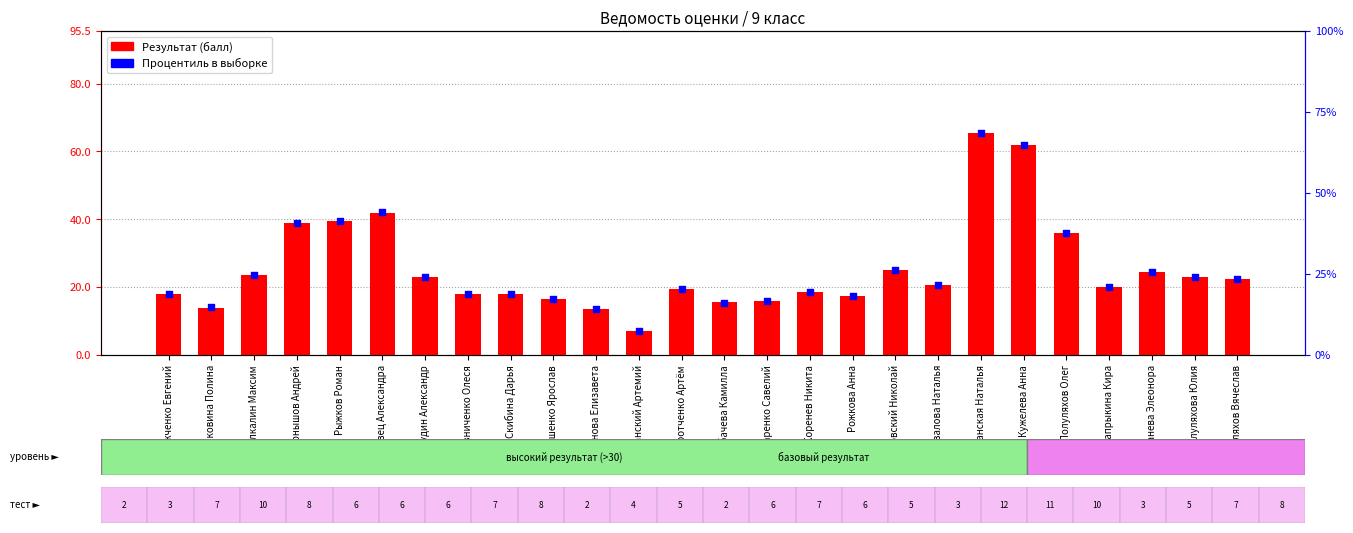

Which series reaches the minimum Y coordinate?

Результат (балл)